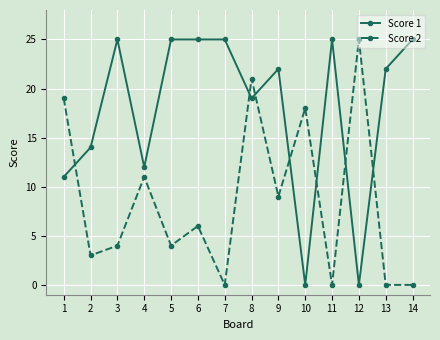

How many data points does each series have?

14